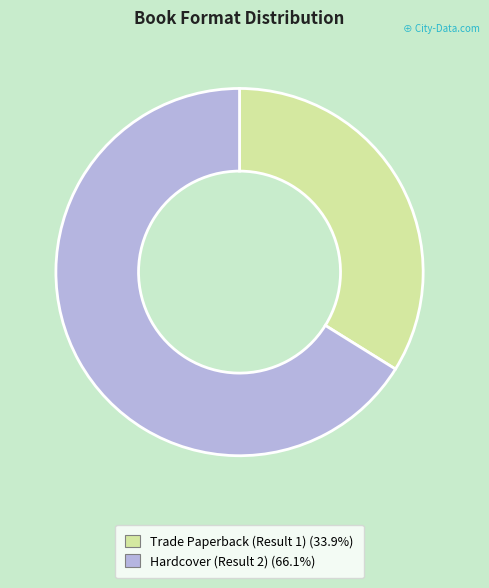

How many segments does this pie chart have?

2